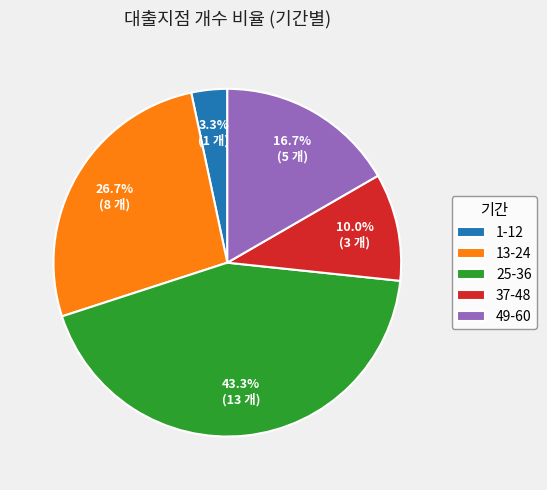

What percentage do 25-36 and 49-60 together represent?

60.0%